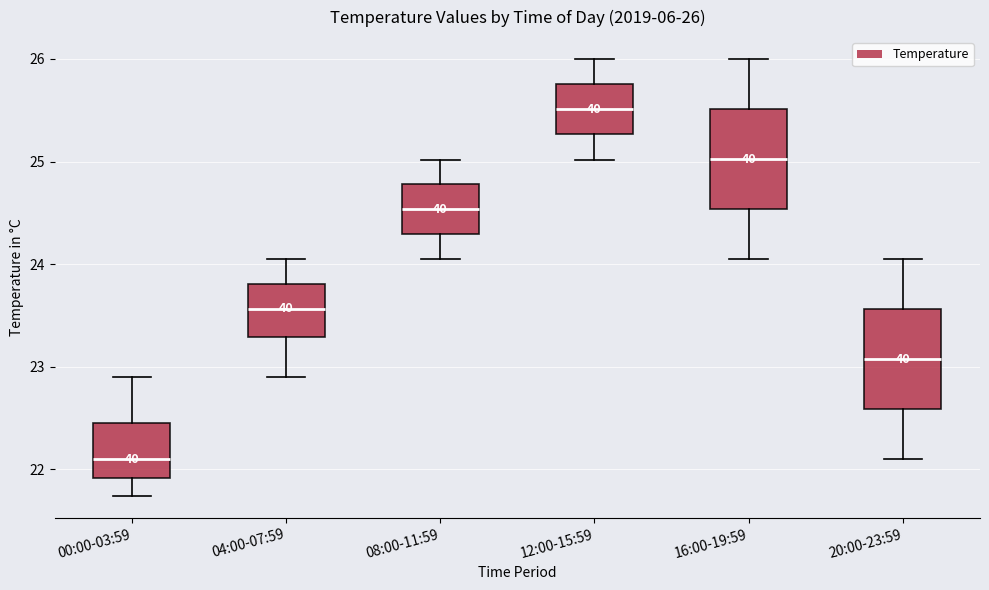

Which box's median line is the highest?

12:00-15:59